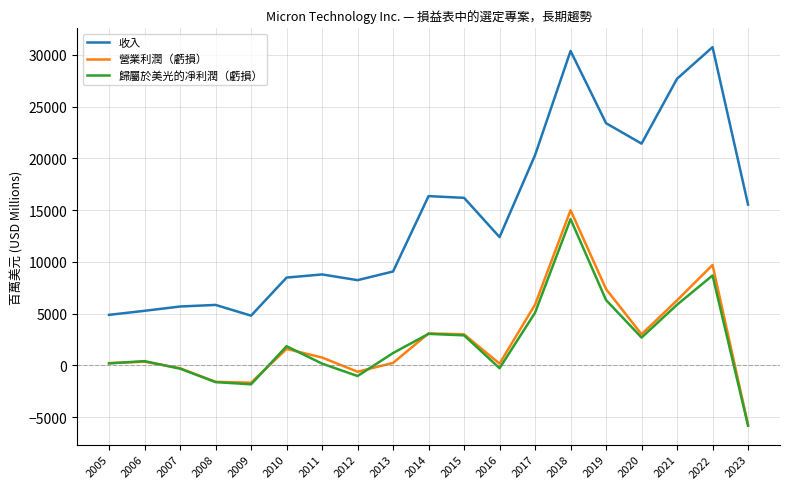

What is the maximum value for 營業利潤（虧損）?

14994